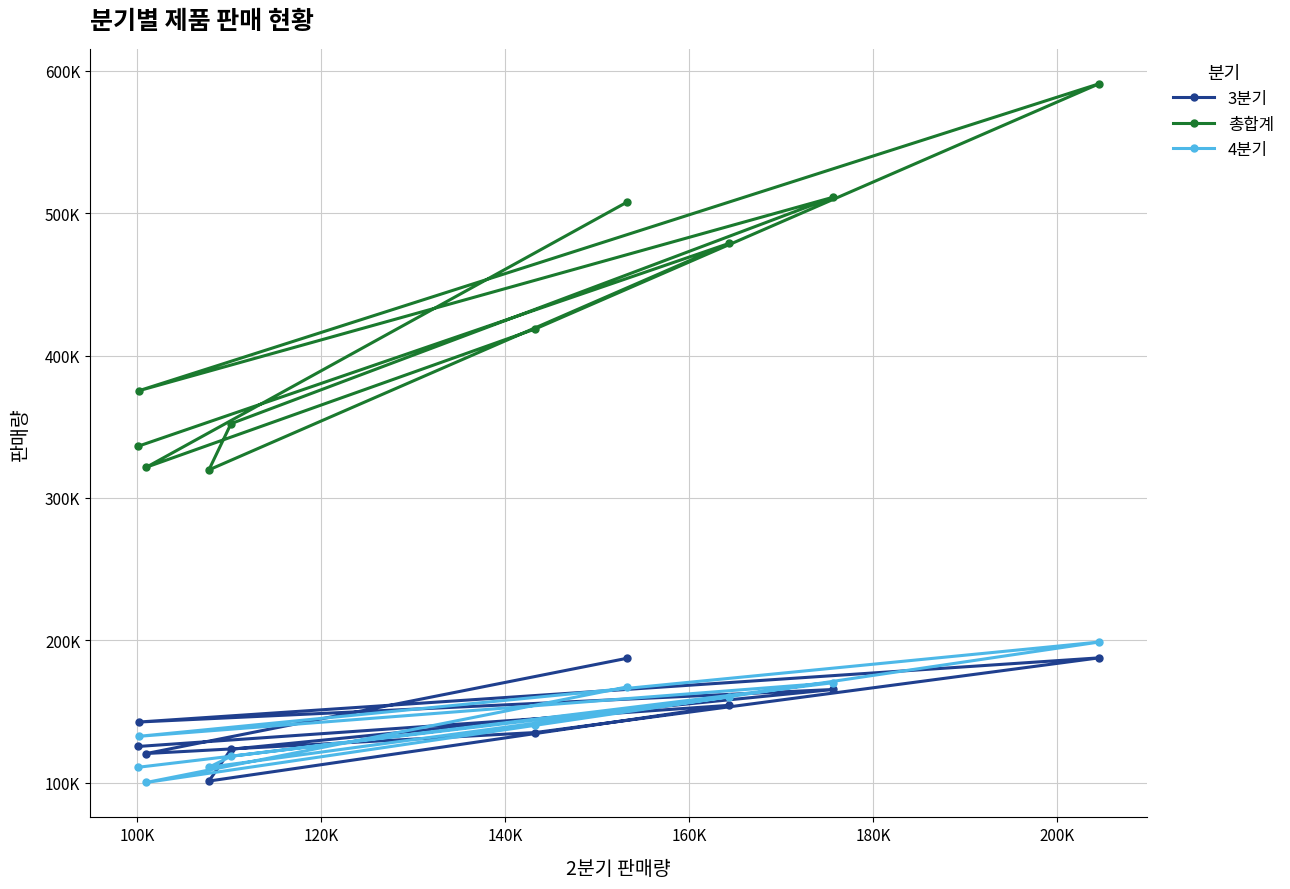

What are all the series names shown in the legend?

3분기, 총합계, 4분기